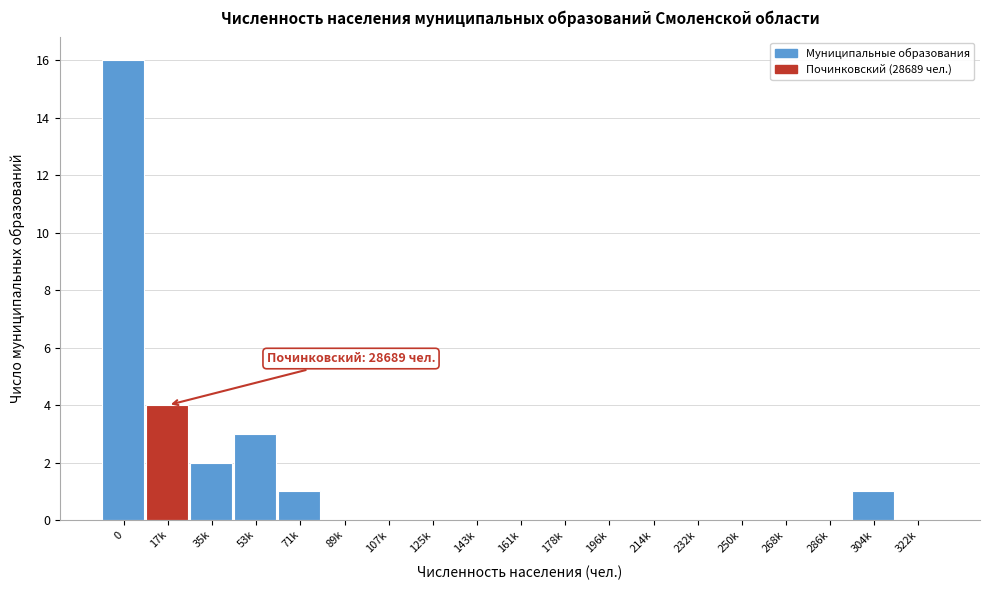

What is the greatest value displayed?

16